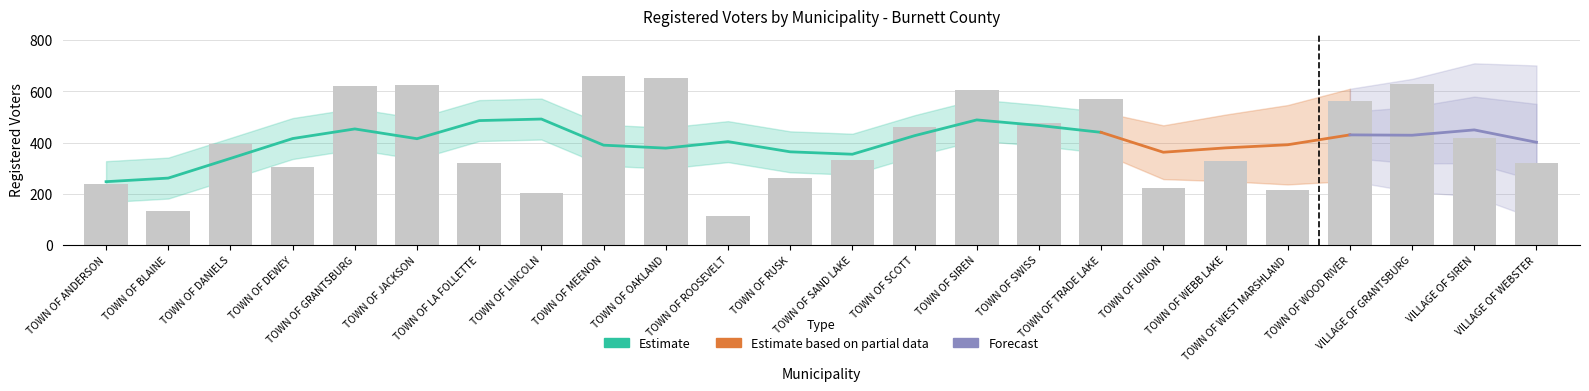

What is the change in value from TOWN OF JACKSON to TOWN OF UNION?

-401